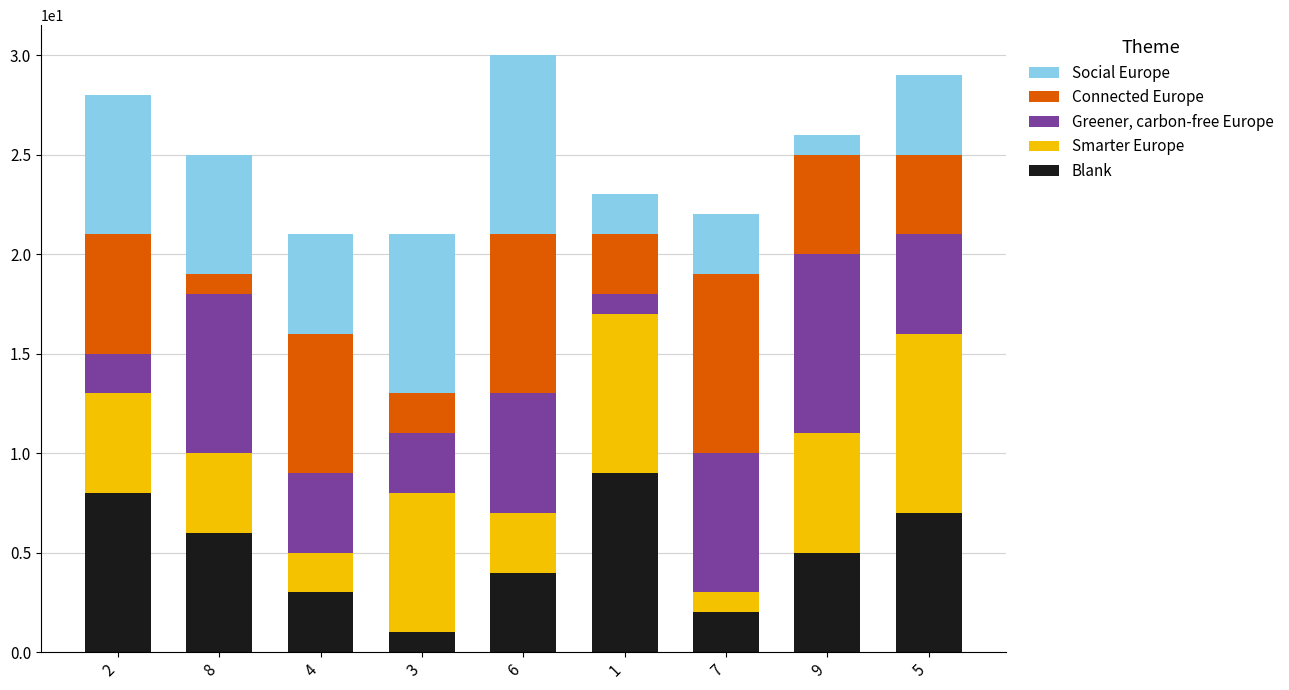

What is the sum of all Blank values?

45